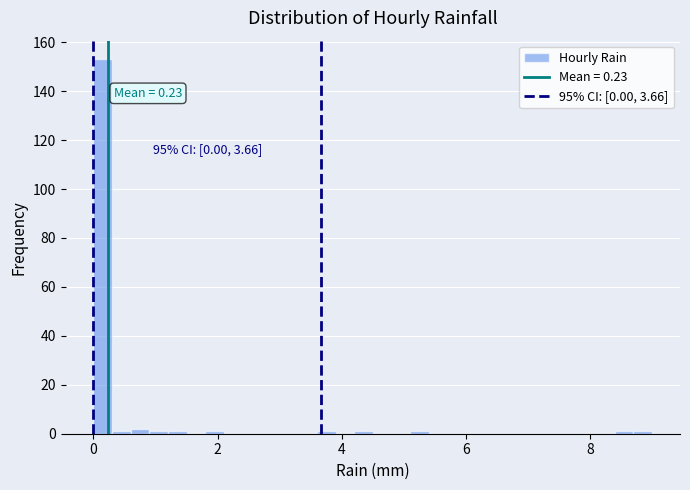

Around what value on the x-axis is the tallest bar? Give the approximate position of its centre, as read against the axis.

0.2